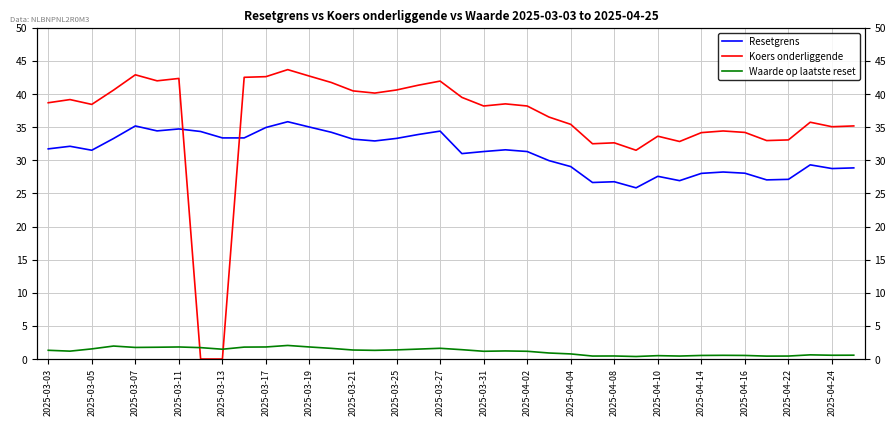

Reading left to right, extract all data points from this chart.

Resetgrens: 31.7	32.1	31.5	33.3	35.2	34.4	34.7	34.4	33.4	33.4	35.0	35.8	35.0	34.2	33.2	32.9	33.3	33.9	34.4	31.0	31.3	31.6	31.3	30.0	29.1	26.6	26.8	25.8	27.6	26.9	28.0	28.2	28.1	27.0	27.1	29.3	28.8	28.9
Koers onderliggende: 38.7	39.2	38.4	40.6	42.9	42.0	42.4	0.0	0.0	42.5	42.6	43.7	42.7	41.8	40.5	40.1	40.6	41.3	42.0	39.5	38.2	38.5	38.2	36.5	35.4	32.5	32.6	31.5	33.6	32.8	34.2	34.4	34.2	33.0	33.1	35.8	35.1	35.2
Waarde op laatste reset: 1.3	1.2	1.5	2.0	1.8	1.8	1.8	1.7	1.5	1.8	1.8	2.0	1.8	1.6	1.4	1.3	1.4	1.5	1.6	1.4	1.2	1.2	1.2	0.9	0.8	0.5	0.5	0.4	0.5	0.5	0.5	0.6	0.5	0.4	0.5	0.6	0.6	0.6